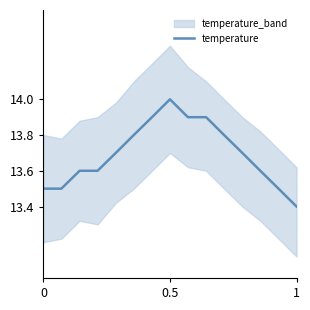

What is the difference between the maximum and second lowest values?

0.5